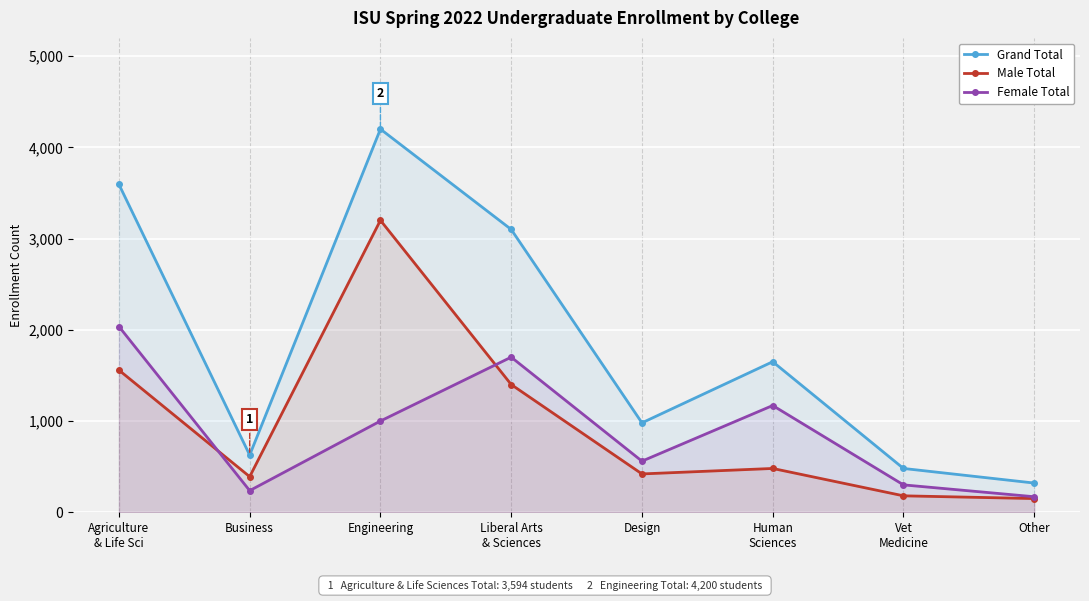

How many times do Male Total and Female Total cross each other?

2